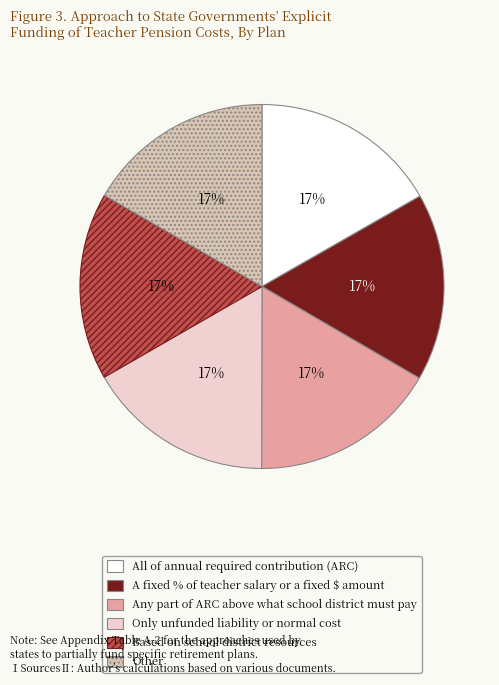

Is there any slice that represents more than half of the pie?

No